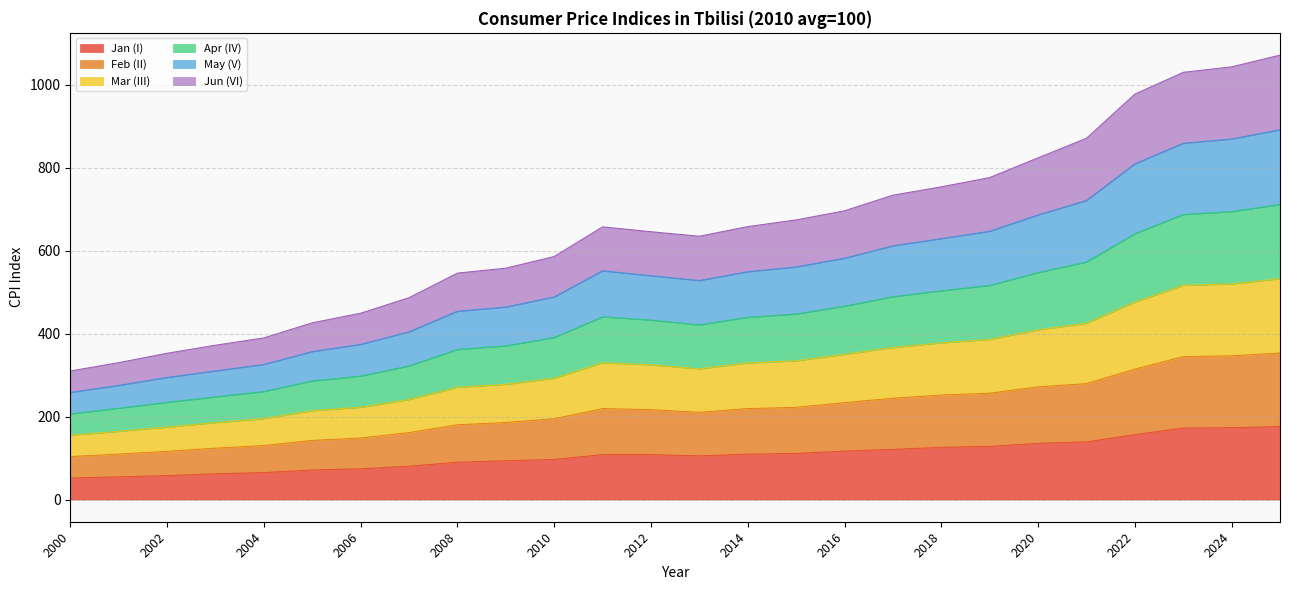

True or false: May (V) and Jun (VI) intersect in this chart.

False